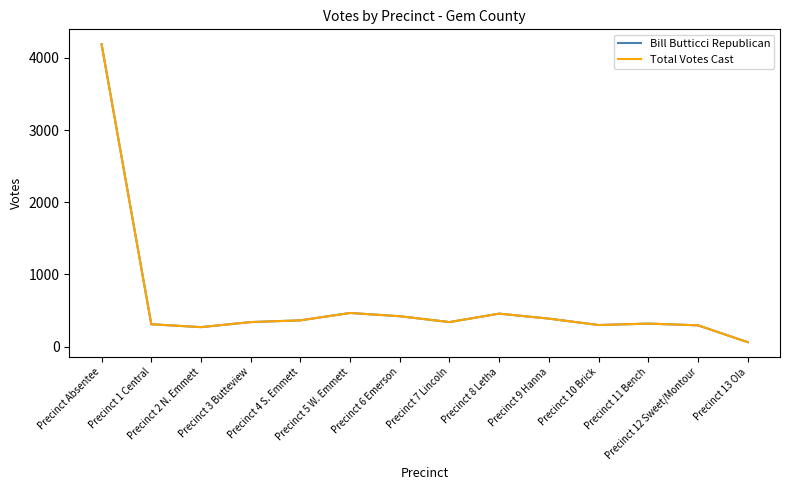

Is this an area chart (filled region under the line)?

No